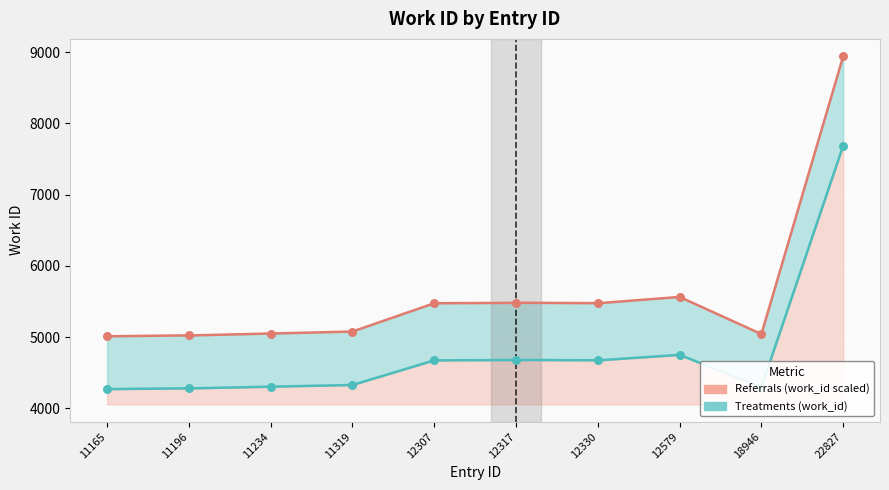

Which has a higher value, 11234 or 12307?

12307